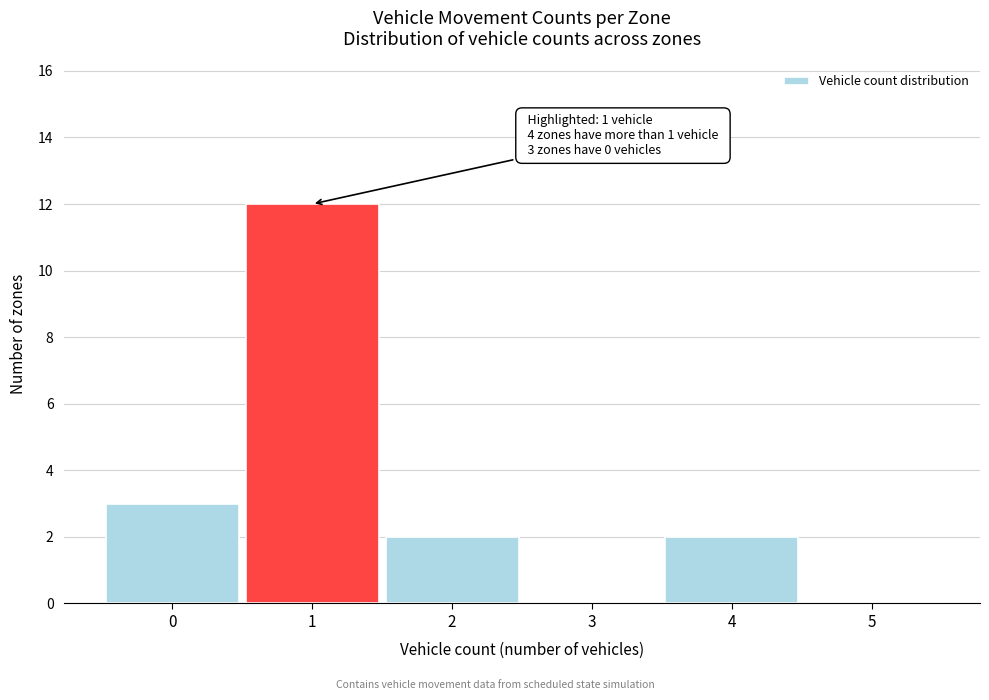

Reading left to right, list all the values displayed in this chart.

0=3	1=12	2=2	3=0	4=2	5=0